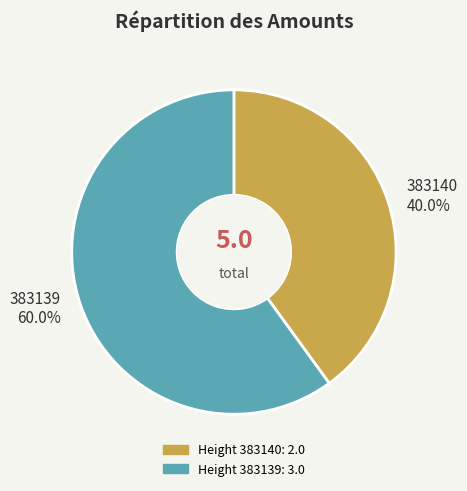

Is the sum of 383140 and 383139 greater than half?

Yes